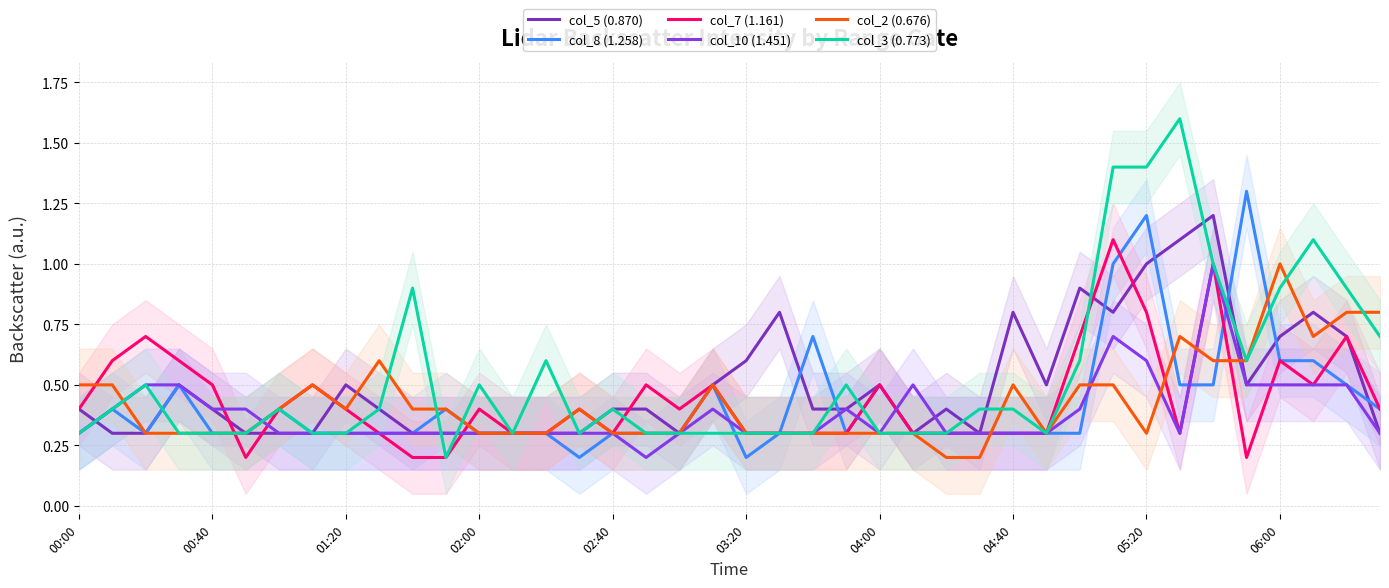

The col_8 (1.258) series shows 0.1 at 03:20. True or false?

False